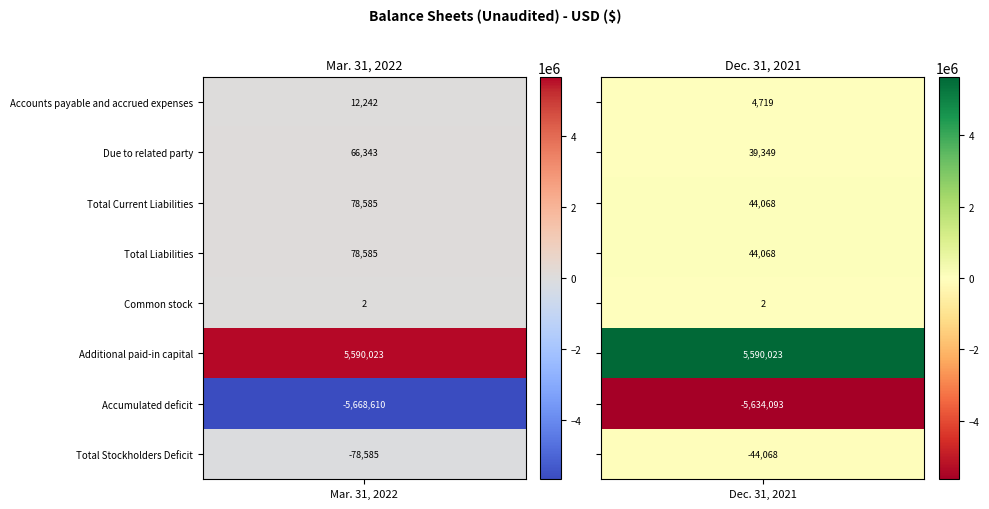

Reading left to right, what are all the values shown in this chart?

Accounts payable and accrued expenses: 0=12242	1=4719
Due to related party: 0=66343	1=39349
Total Current Liabilities: 0=78585	1=44068
Total Liabilities: 0=78585	1=44068
Common stock: 0=2	1=2
Additional paid-in capital: 0=5590023	1=5590023
Accumulated deficit: 0=-5668610	1=-5634093
Total Stockholders Deficit: 0=-78585	1=-44068